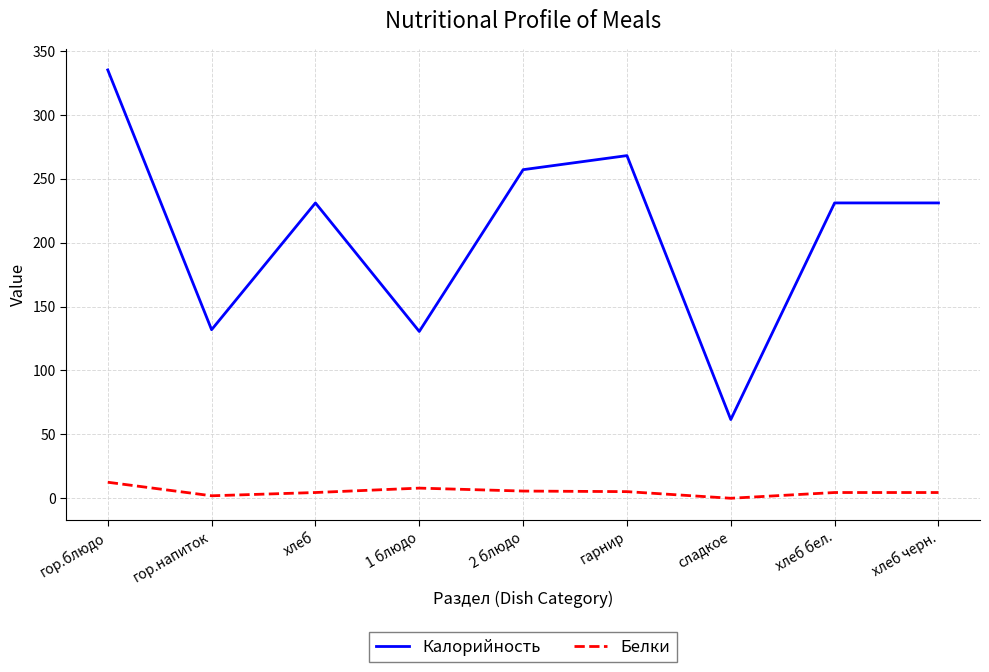

What is the lowest value of the Белки series?

0.1